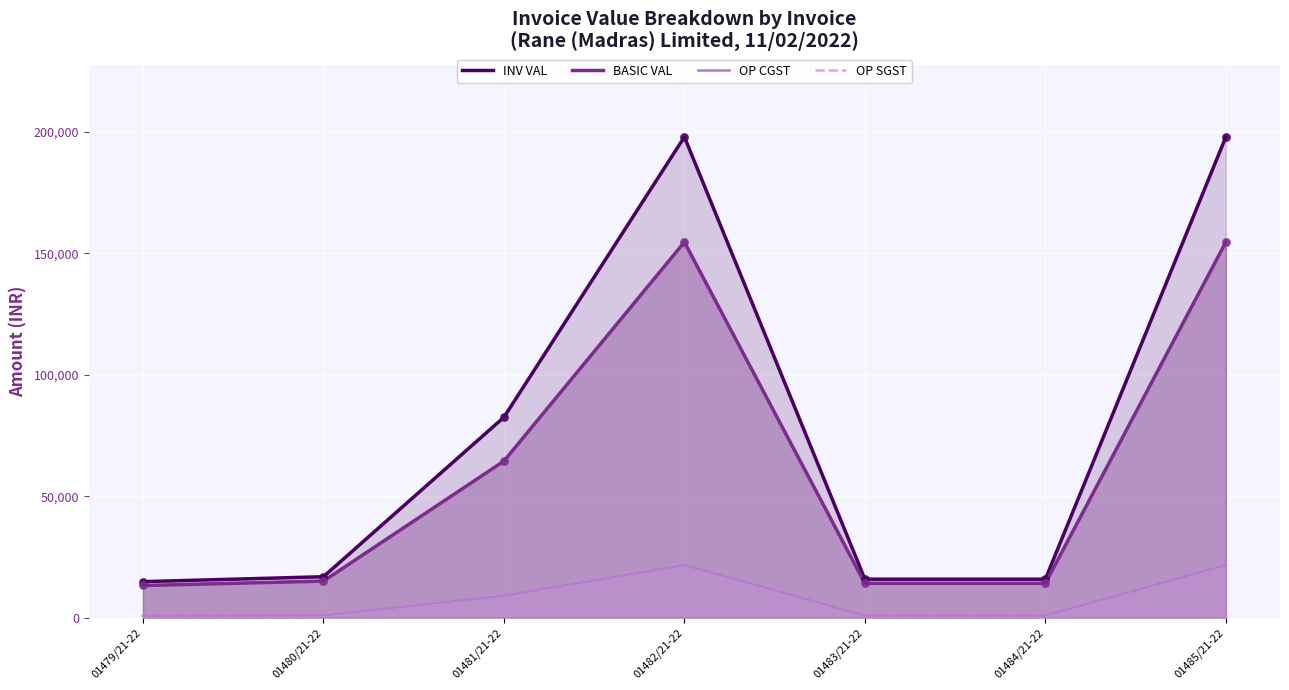

Which series reaches the minimum Y coordinate?

OP CGST